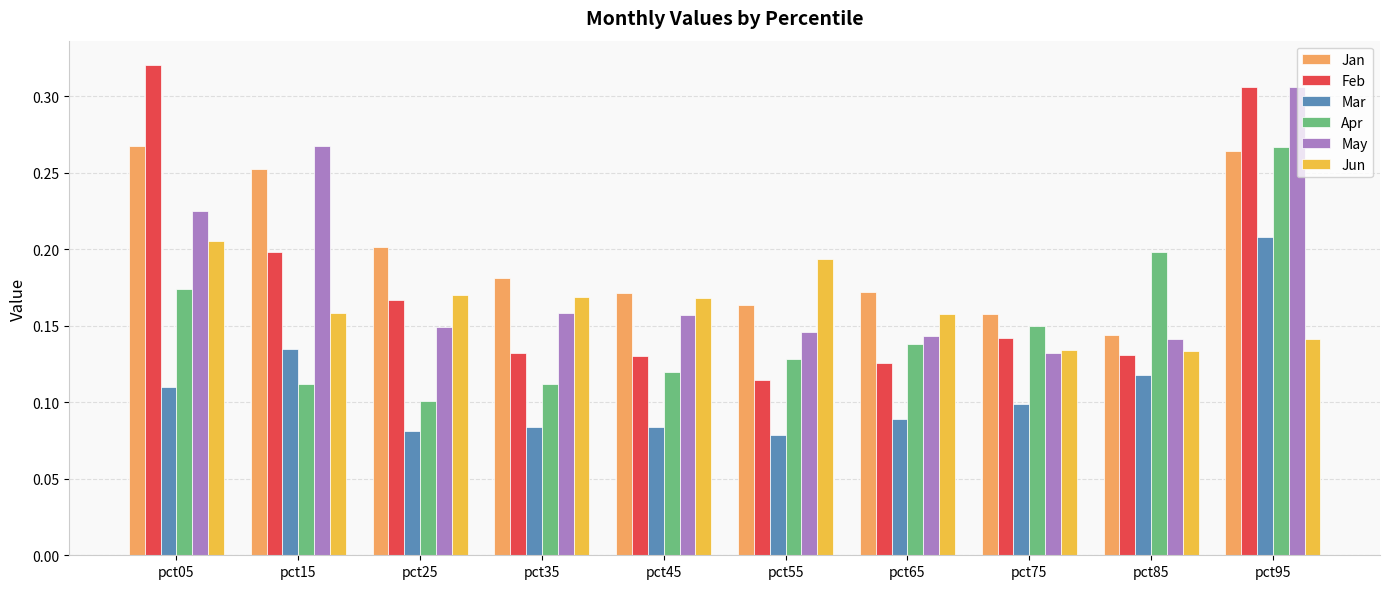

What is the total value across all series at pct25?

0.9